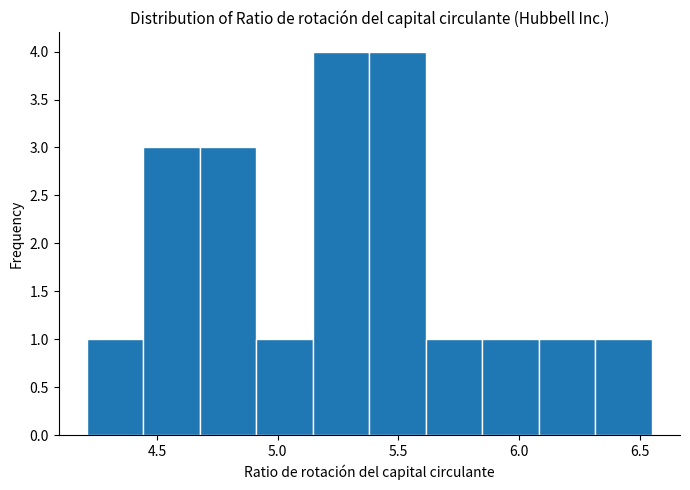

What is the height of the bar covering 4.20 to 4.45 on the x-axis? Neither the bar edges nor the heights are printed on the chart, so give them approximately, as read against the axes.

1